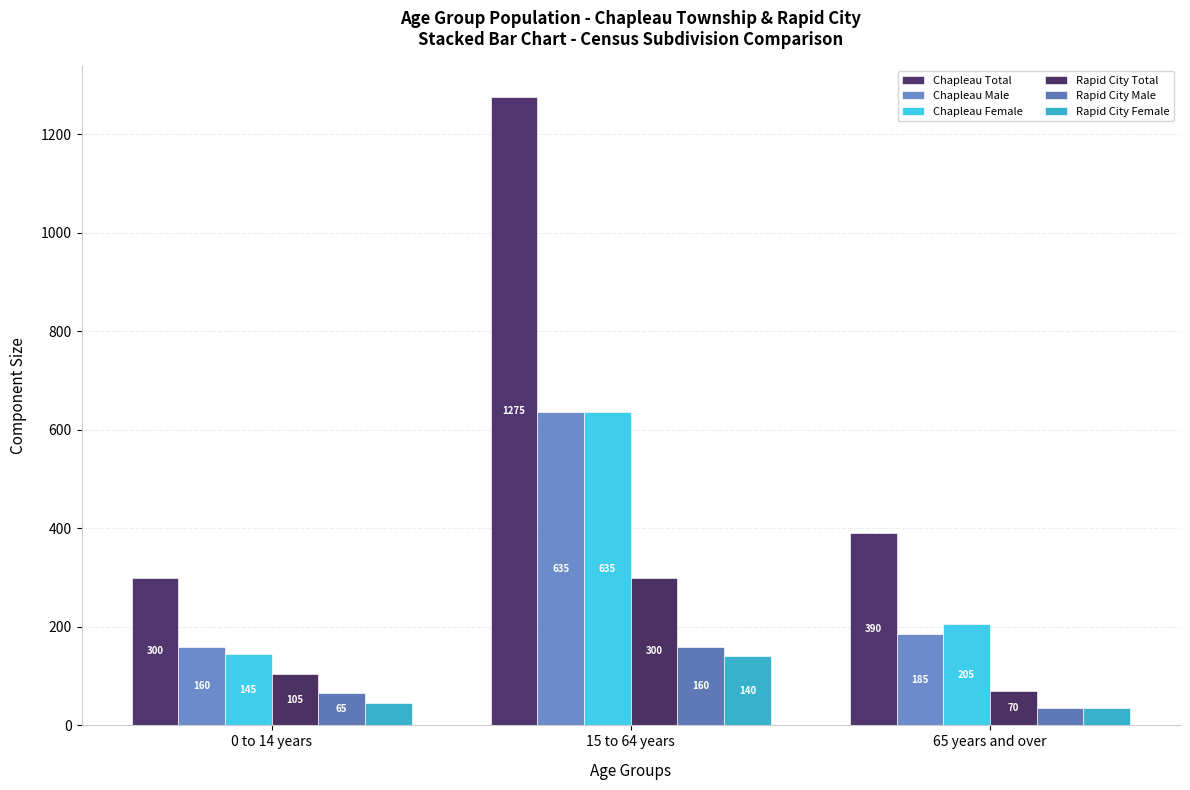

What is the spread (max minus min) of values at 15 to 64 years?

1135